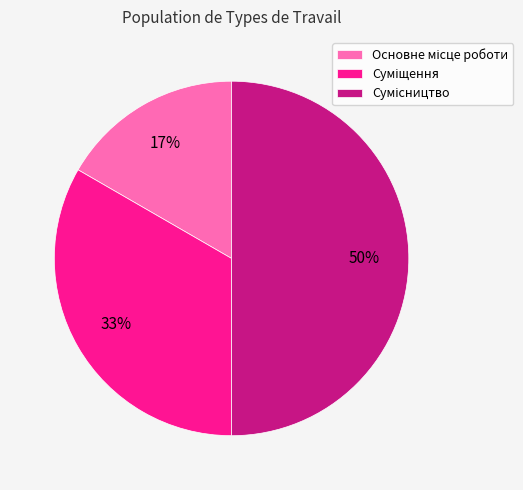

To the nearest percent, what is the difference between the largest and smallest slice percentages?

33%